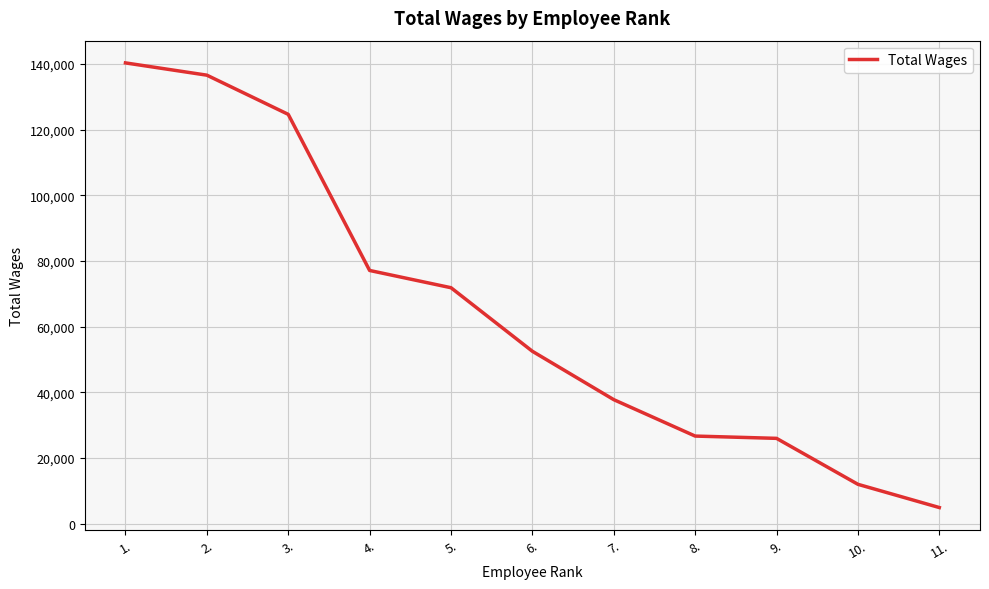

Is this an area chart (filled region under the line)?

No